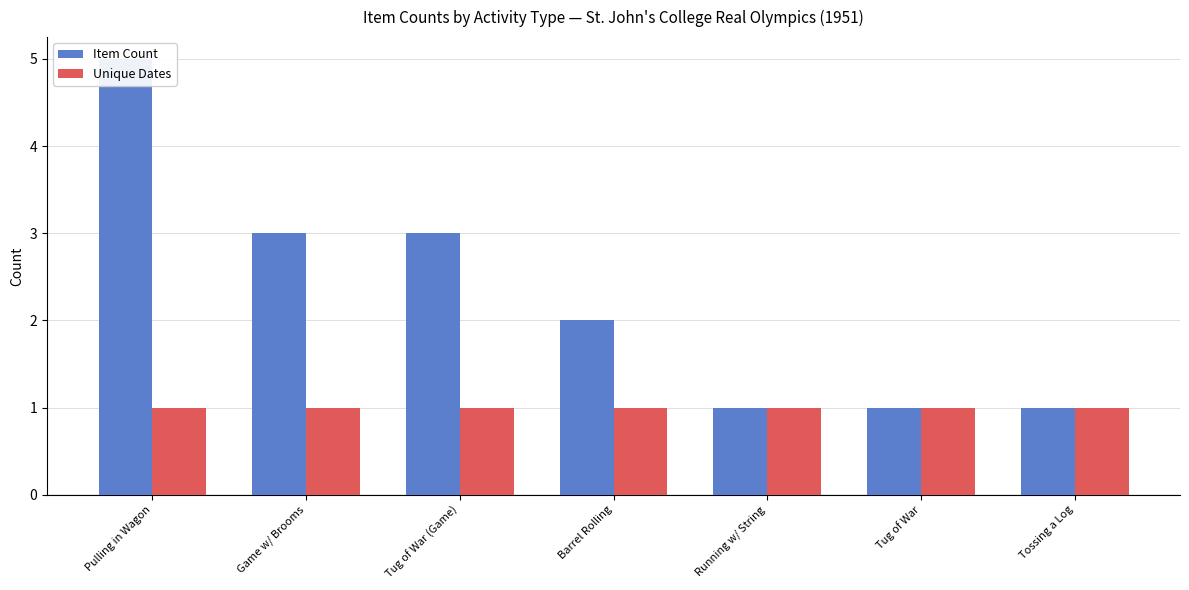

True or false: Item Count has a value of 2 at Running w/ String.

False